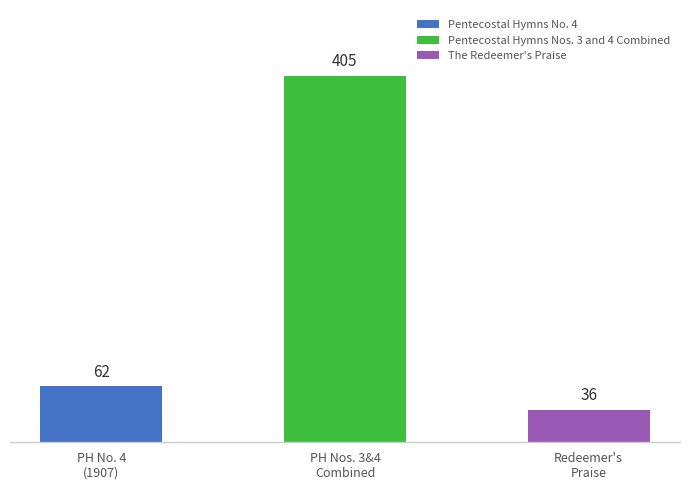

What is the difference between the values at The Redeemer's Praise and Pentecostal Hymns Nos. 3 and 4 Combined?

369